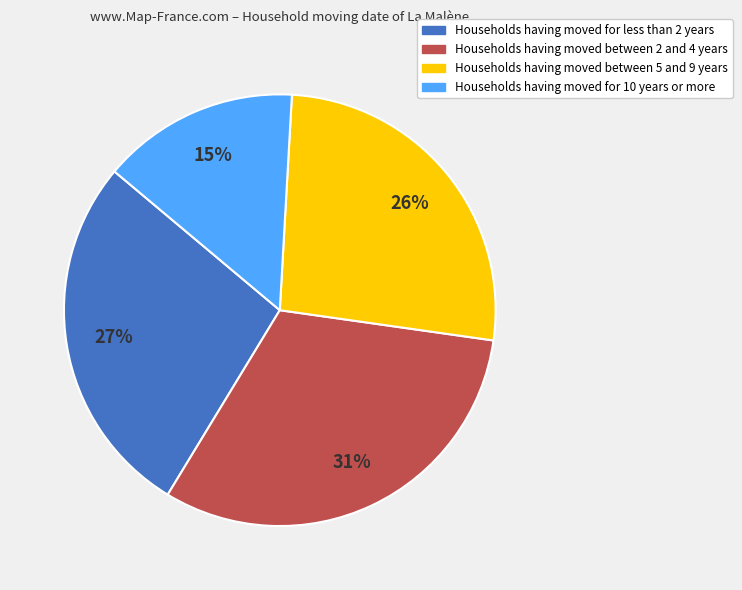

To the nearest percent, what is the average slice percentage?

25%